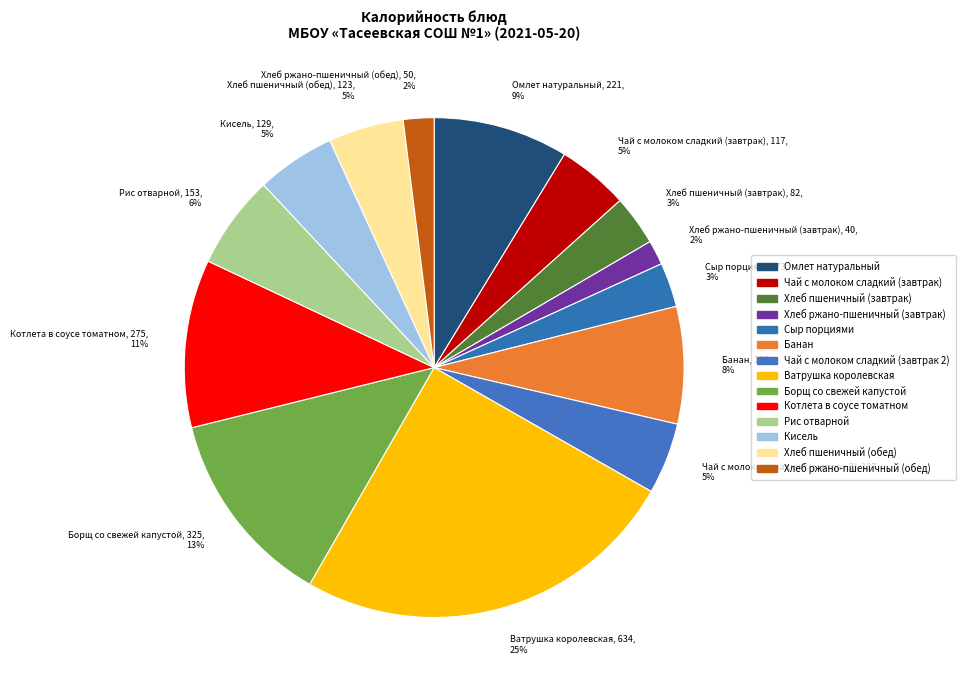

Count the number of slices in the pie.

14